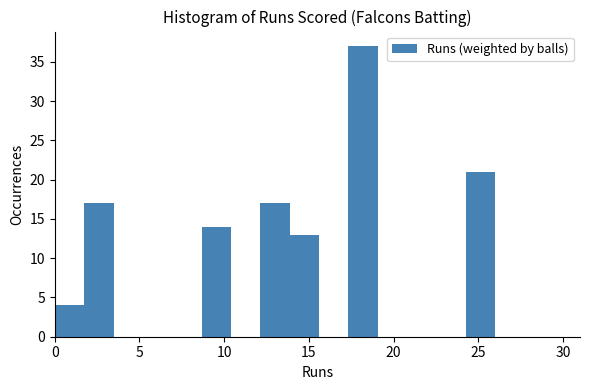

Around what value on the x-axis is the tallest bar? Give the approximate position of its centre, as read against the axis.

18.0